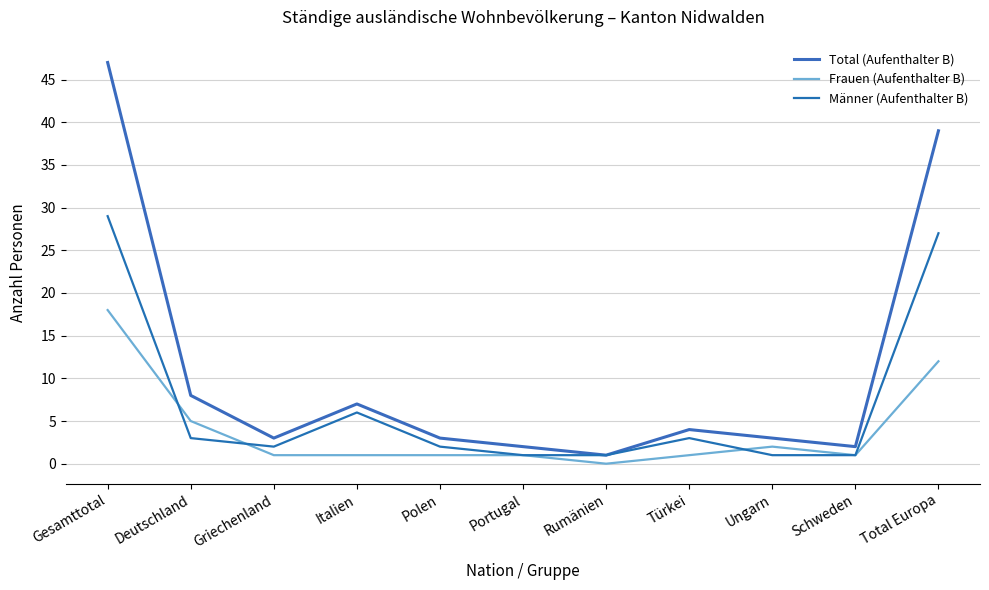

At which label is Männer (Aufenthalter B) closest to 15?

Italien